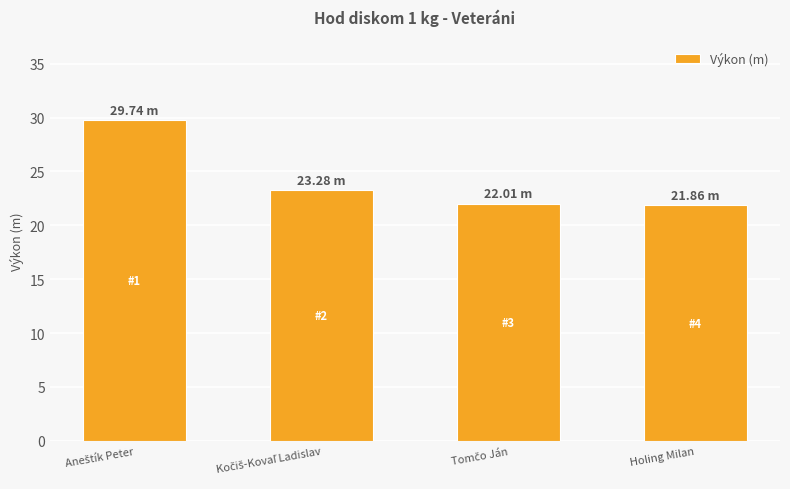

What is the label of the 4th bar from the left?

Holing Milan